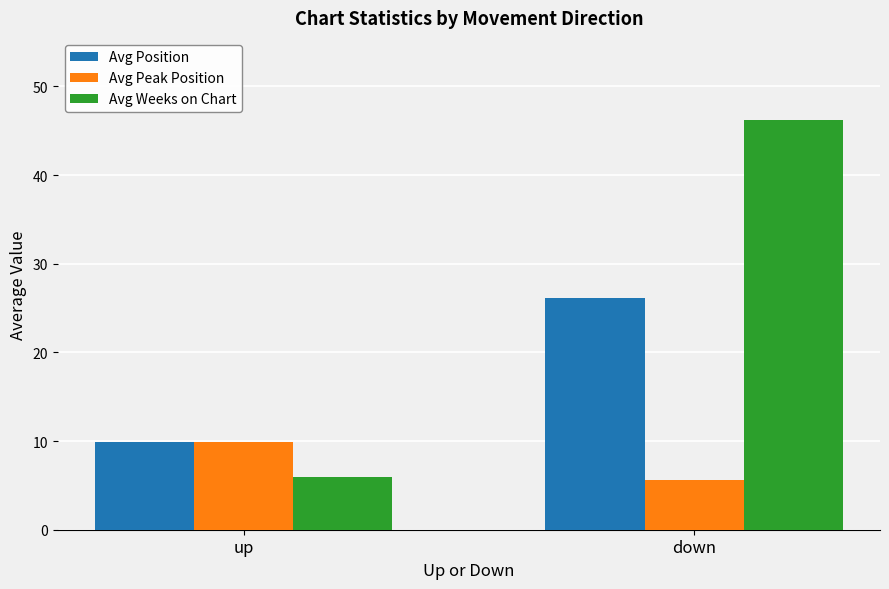

The value of Avg Peak Position at down is 9.5. True or false?

False